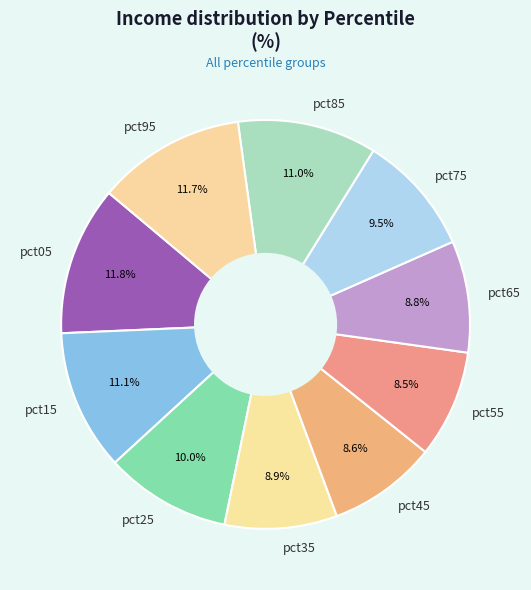

Does pct15 account for over 50% of the chart?

No